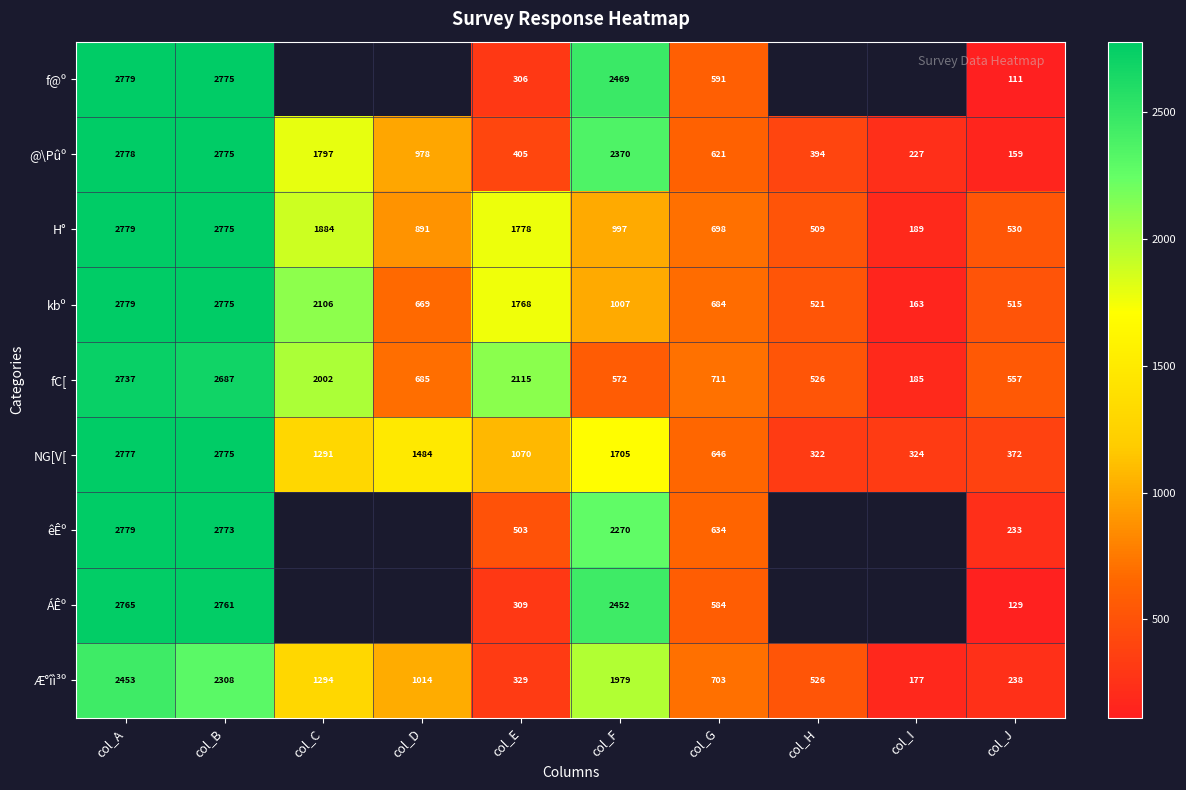

How many values in the Æ°îì³º series are below 1014?

5